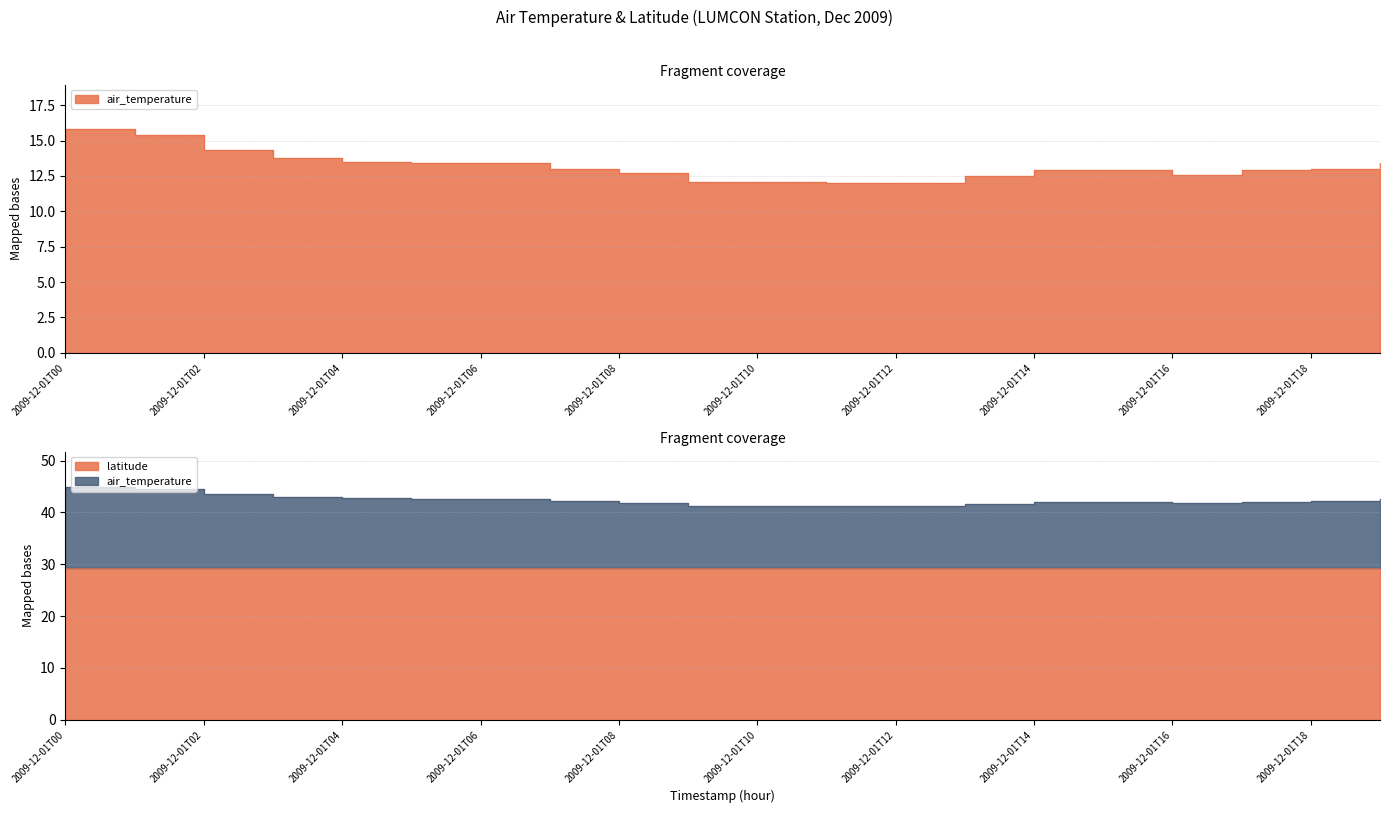

What is the approximate value at 2009-12-01T03?

13.8